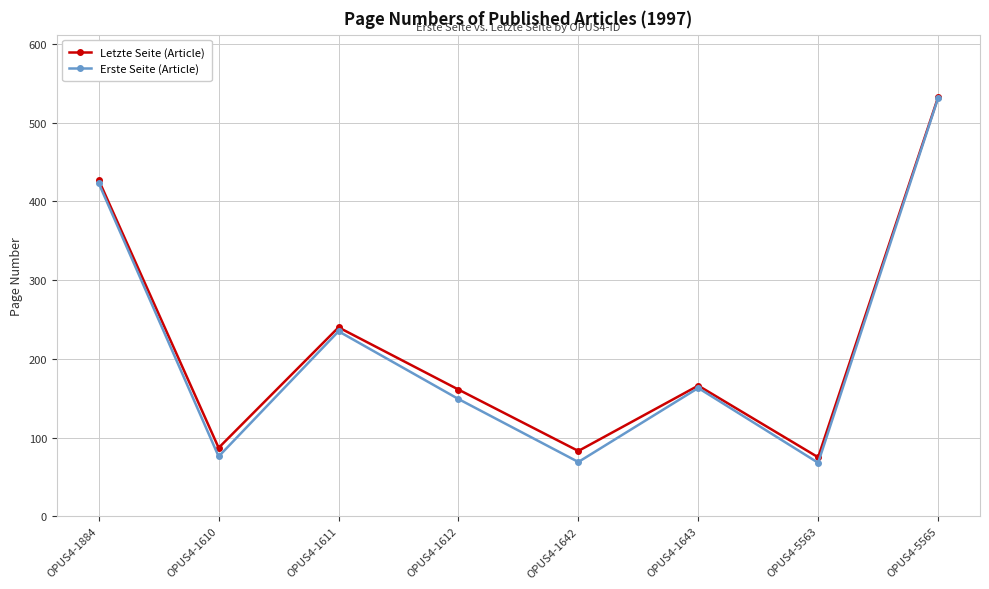

What is the total value across all series at OPUS4-1643?

329